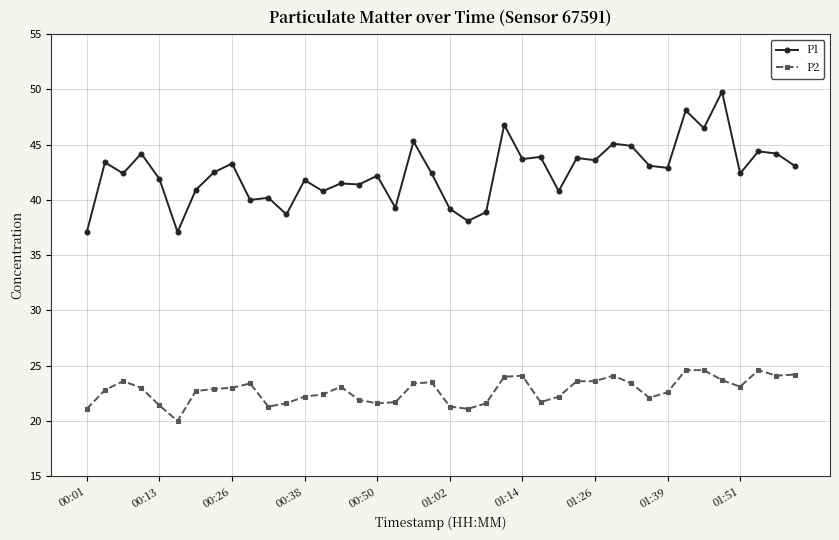

What is the value of the P2 point at the 12th from the left?

21.6